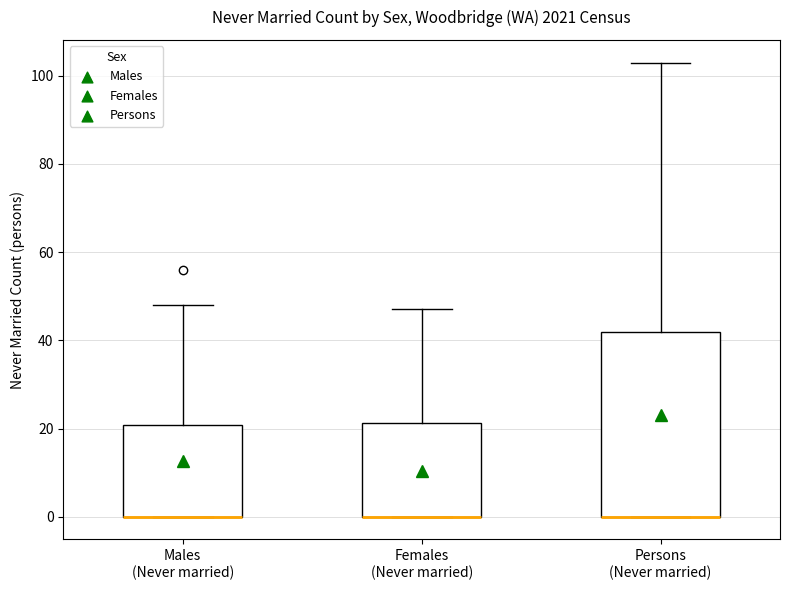

Comparing the boxes themselves (not the whiskers), which one is the tallest?

Persons (Never married)